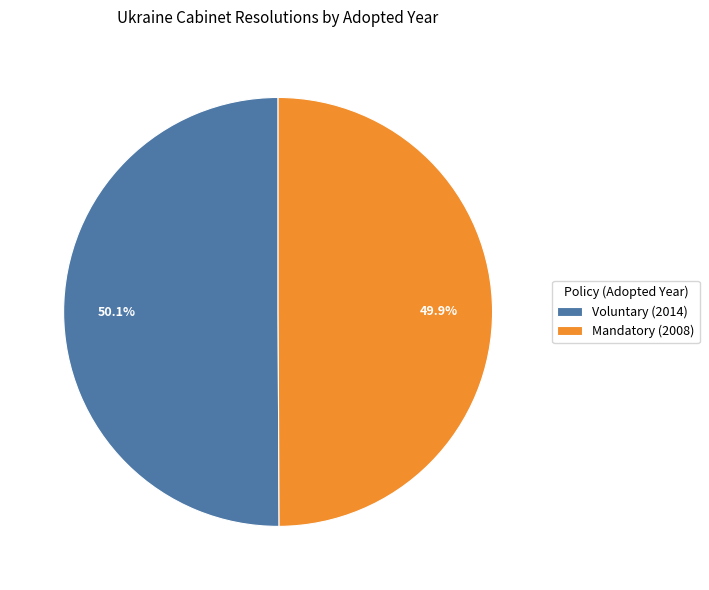

Approximately how many times larger is the value at Mandatory (2008) compared to Voluntary (2014)?

1.0